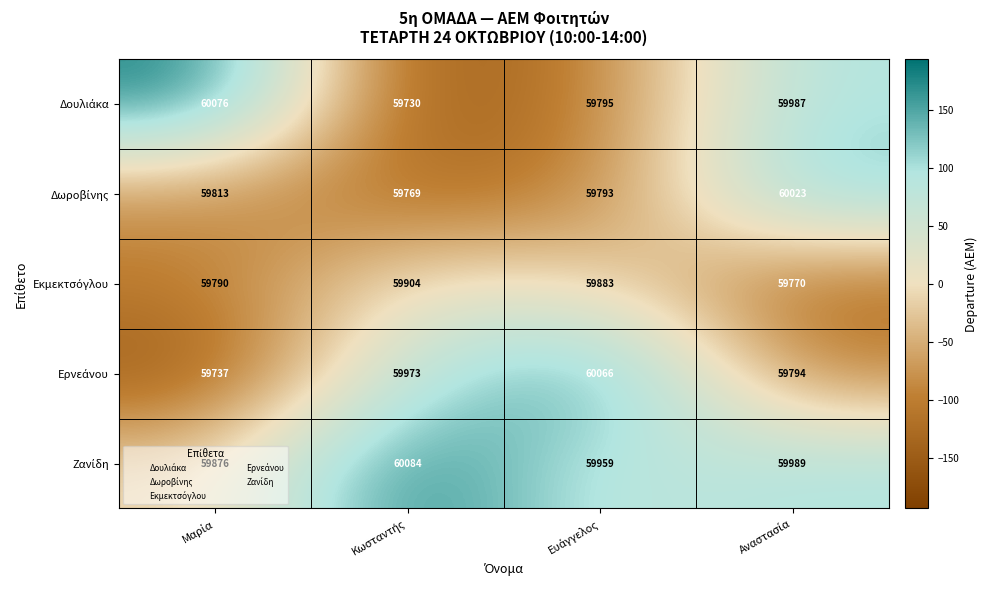

At how many categories does at least one series exceed 59856?

4